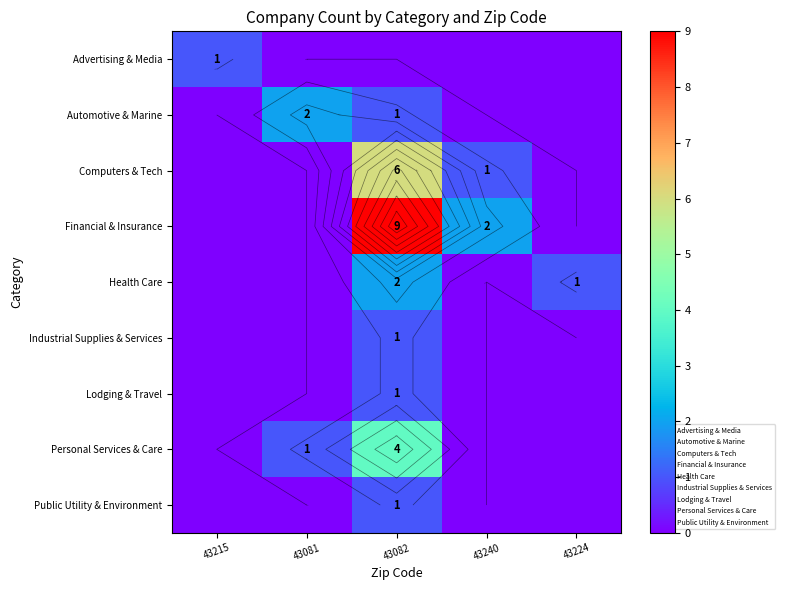

At how many categories does at least one series exceed 7?

1